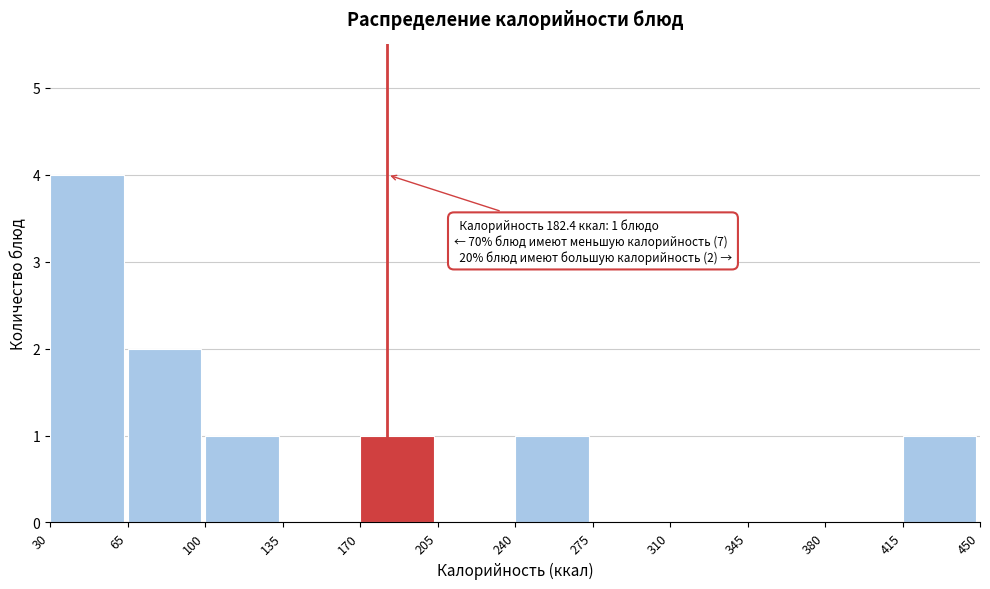

Over which range of the x-axis is the bar tallest?

30 to 65